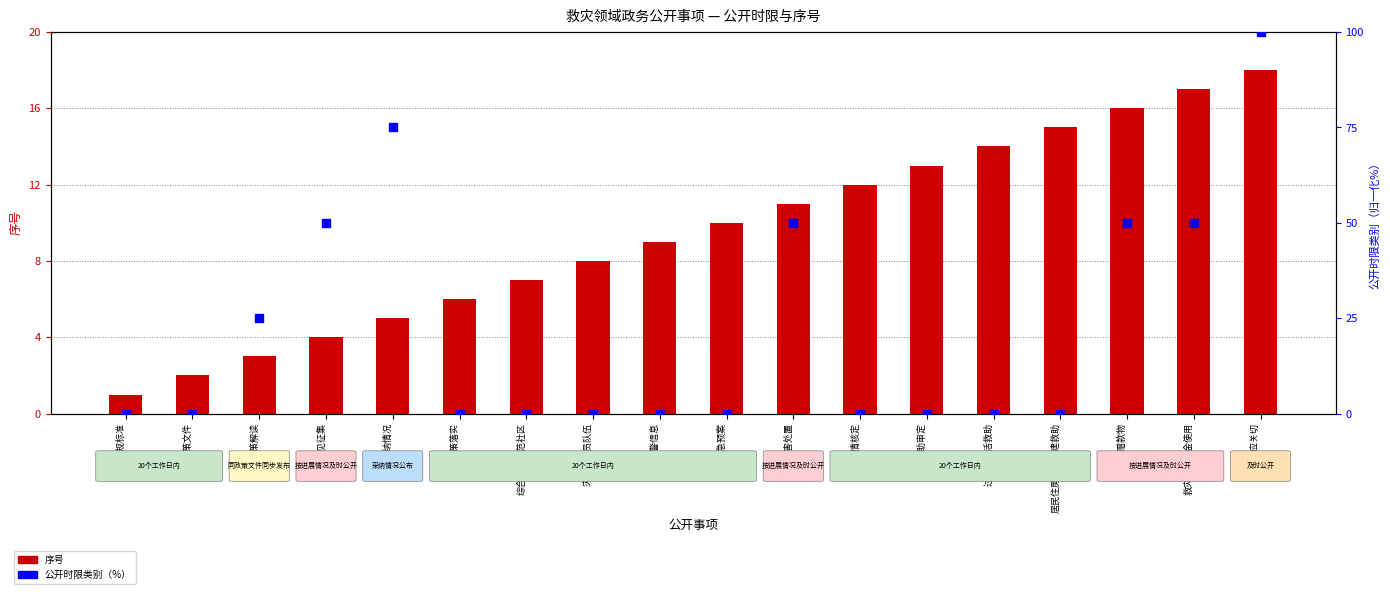

Which series has the largest total across all categories?

公开时限类别（%）